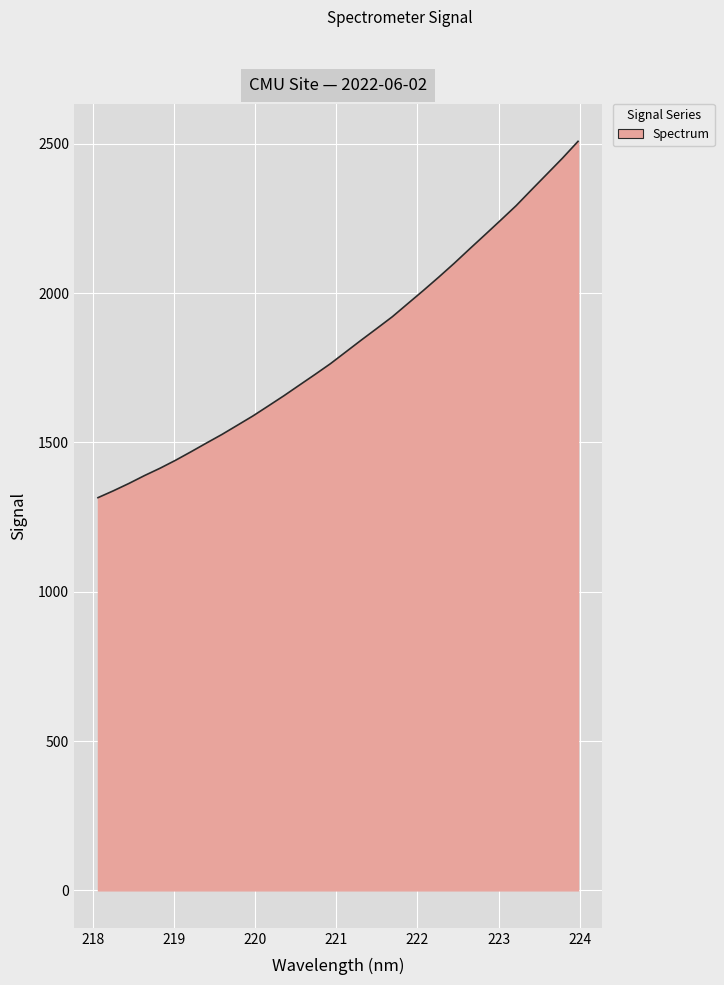

How many lines are shown in the chart?

1